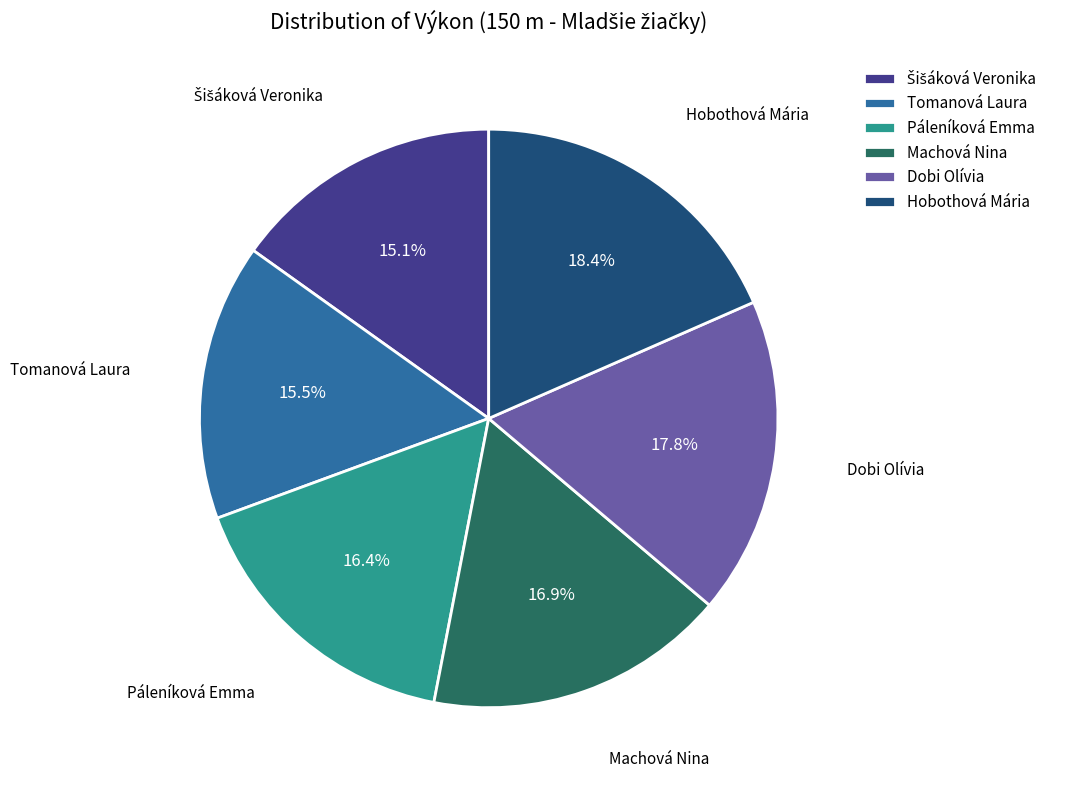

Which slice is the largest?

Hobothová Mária